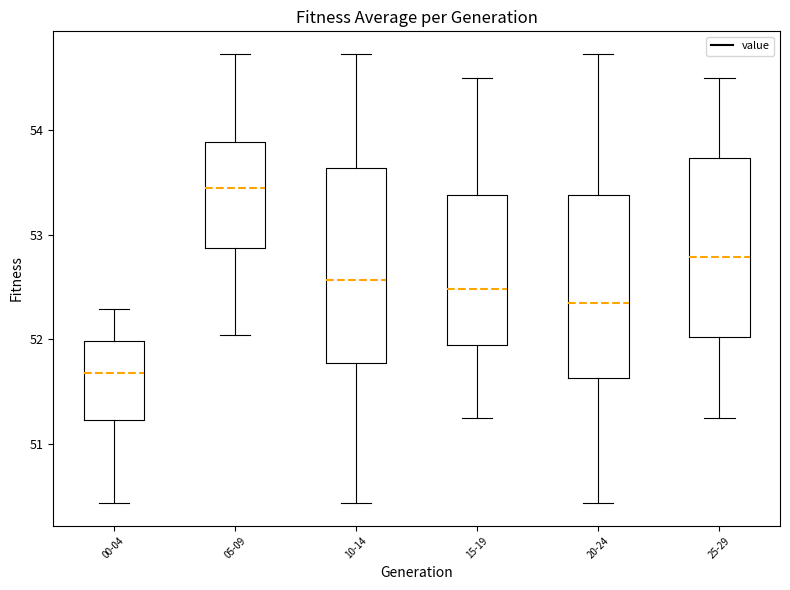

Where is the lower edge of the box for 05-09 on the y-axis? The values are not printed on the chart, so give them approximately, as read against the axis.

52.9